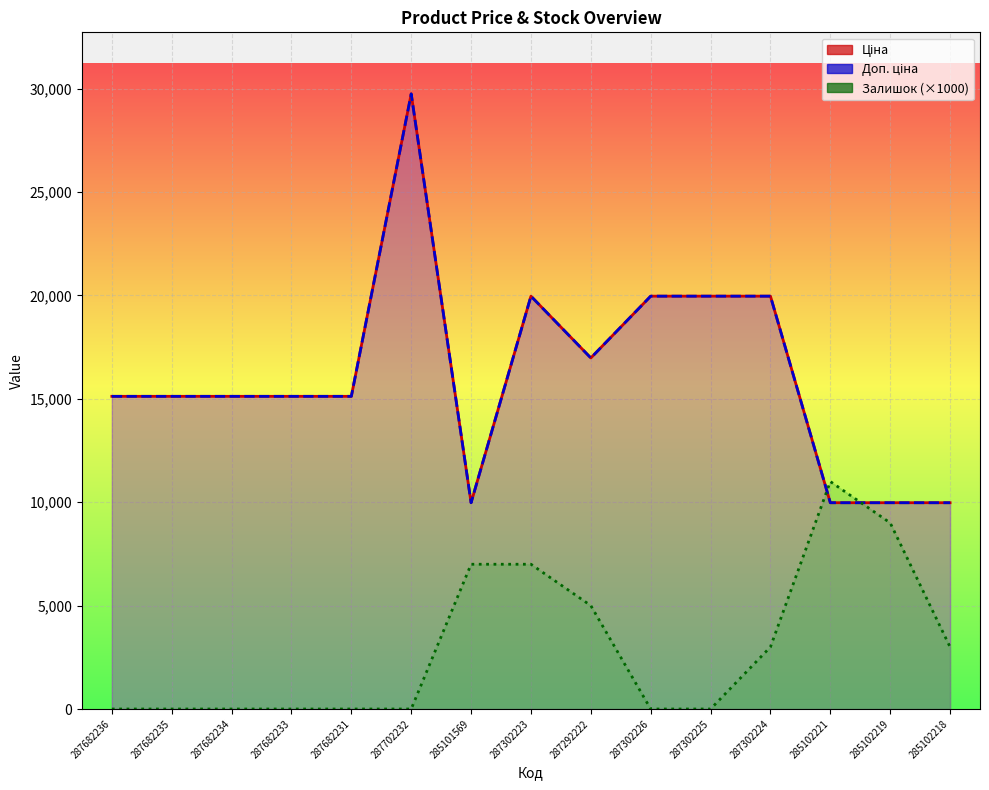

Which has a higher value, 287702232 or 285101569?

287702232